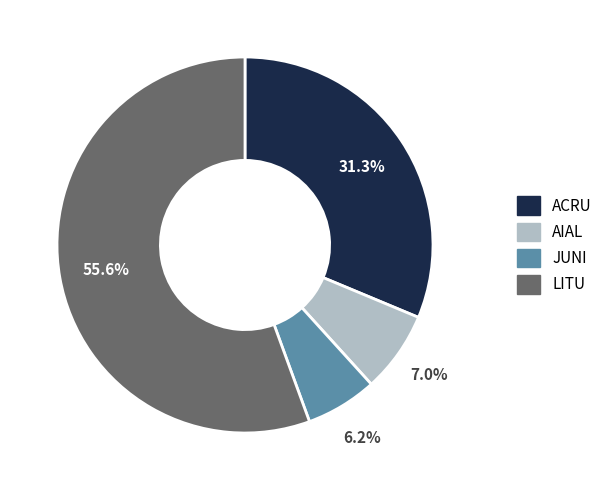

Is there any slice that represents more than half of the pie?

Yes